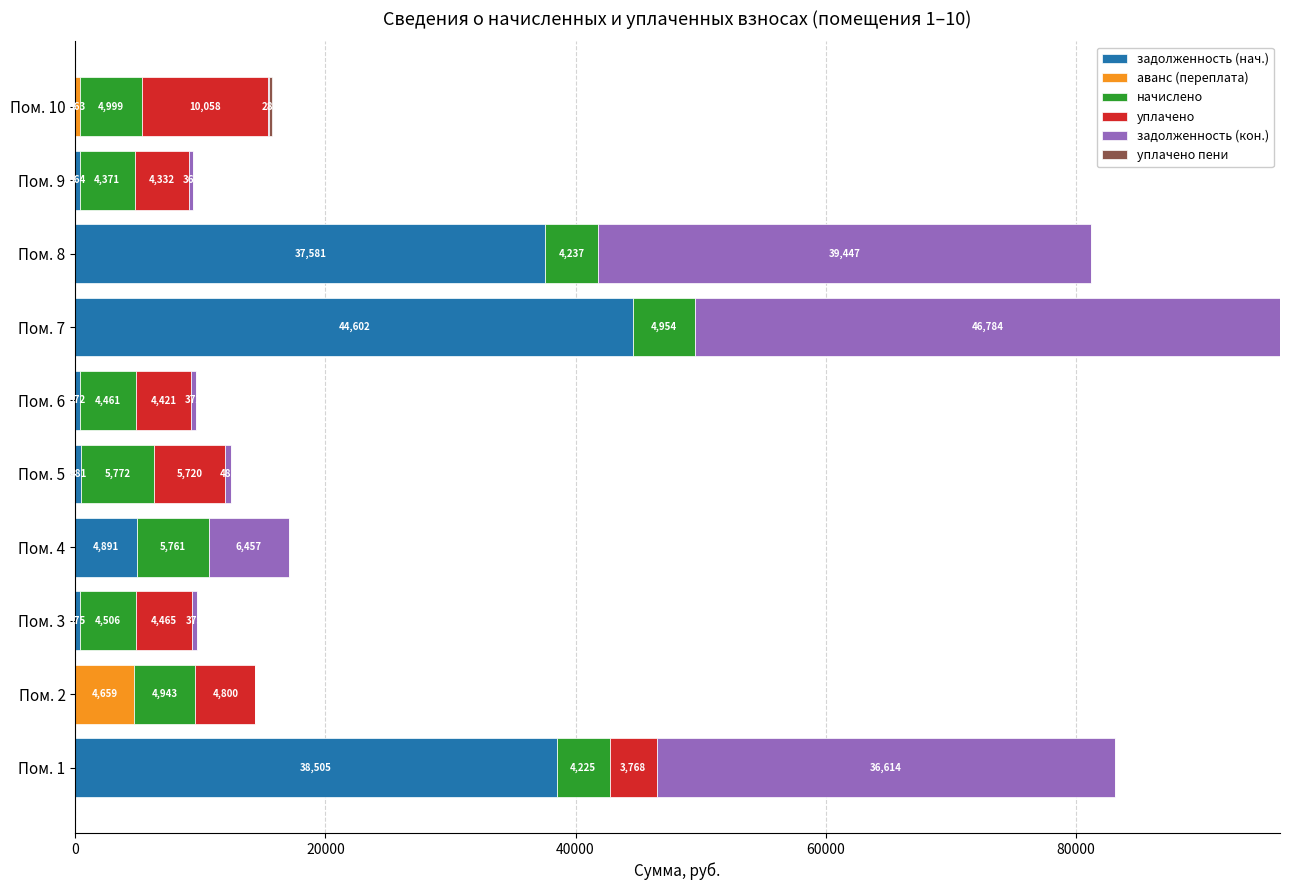

How many categories are shown in the chart?

10